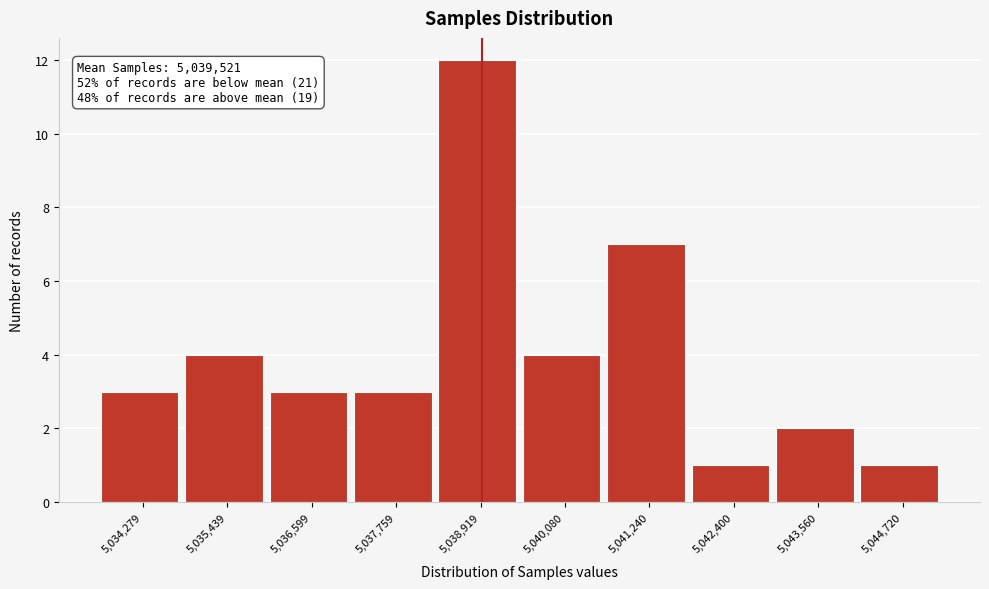

Reading right to left, extract all data points from this chart.

5,044,720=1	5,043,560=2	5,042,400=1	5,041,240=7	5,040,080=4	5,038,919=12	5,037,759=3	5,036,599=3	5,035,439=4	5,034,279=3